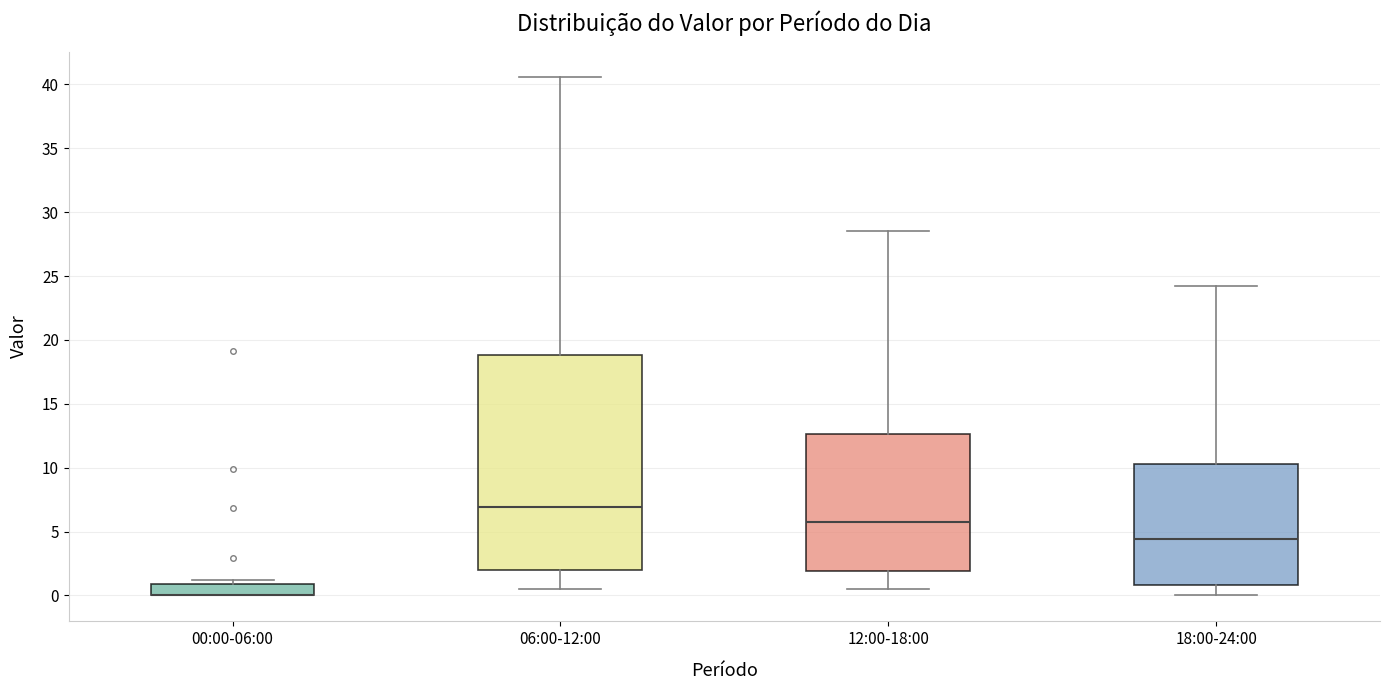

Reading left to right, read every box against the y-axis: the position of its median line, the range the box covers, and the ends of its whiskers. The values are not printed on the chart, so give them approximately, as read against the axis.

00:00-06:00: median 0.0 (drawn on the box's lower edge), box 0.0 to 1.0, whiskers 0.0 to 1.0 (just above the box's upper edge)
06:00-12:00: median 7.0, box 2.0 to 19.0, whiskers 0.5 to 40.5
12:00-18:00: median 6.0, box 2.0 to 12.5, whiskers 0.5 to 28.5
18:00-24:00: median 4.5, box 1.0 to 10.5, whiskers 0.0 to 24.0